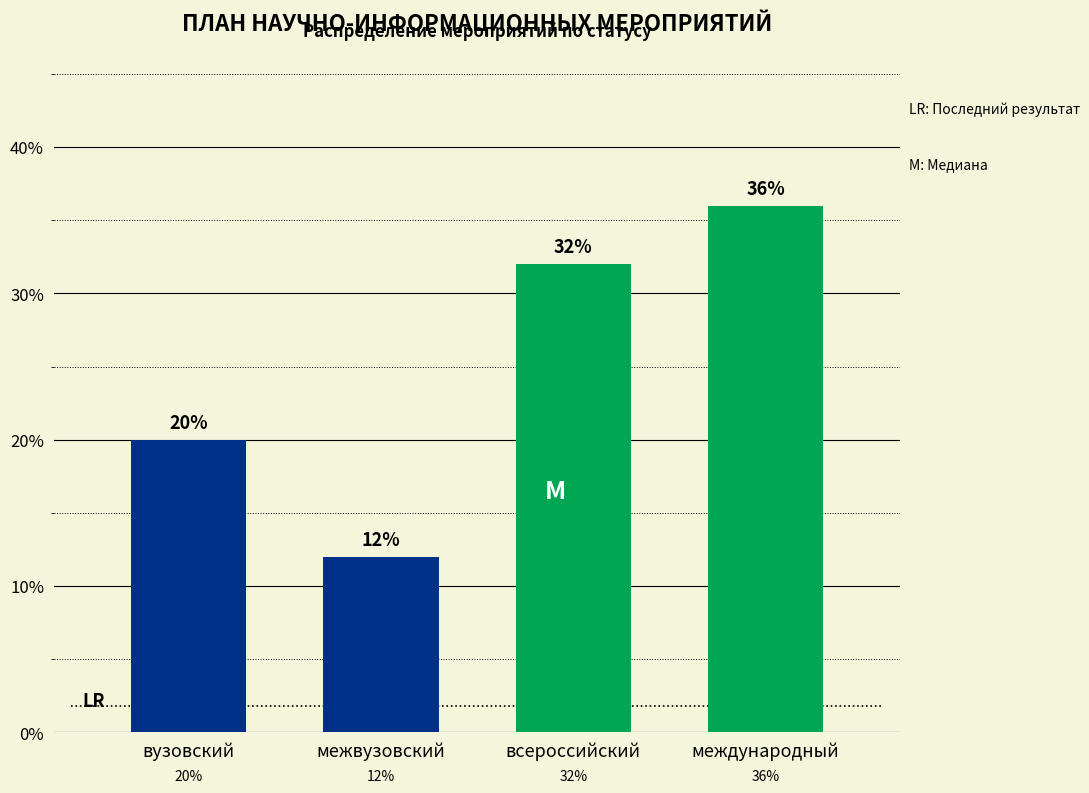

Reading right to left, transcribe all the data shown in this chart.

международный=36	всероссийский=32	межвузовский=12	вузовский=20